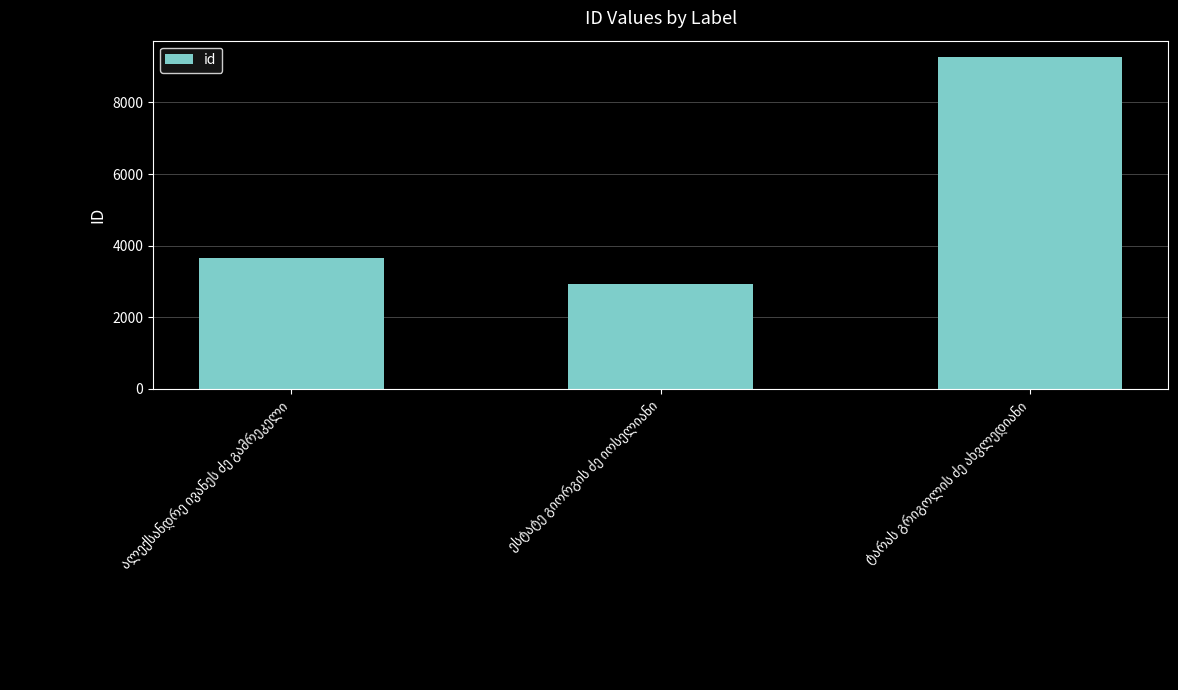

Count the number of data series in this chart.

1